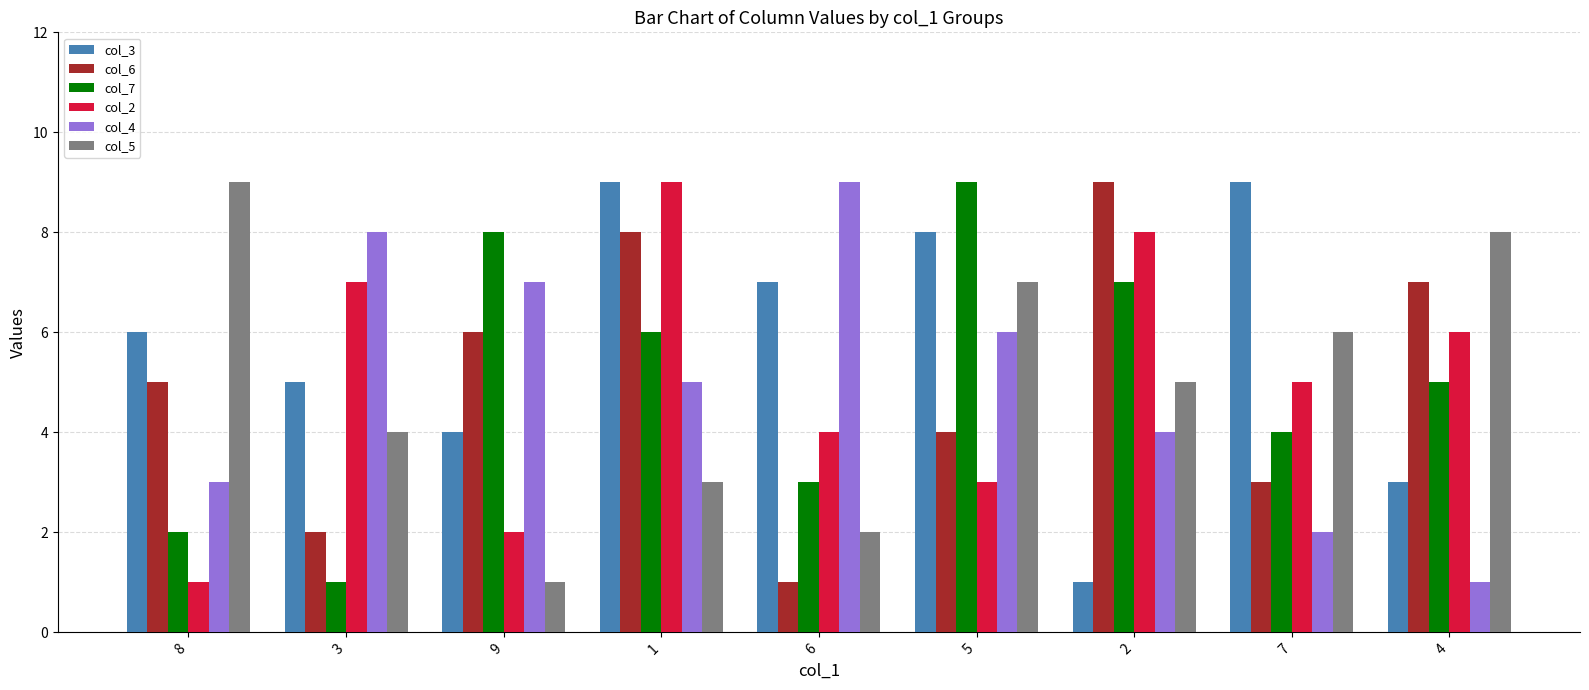

List the labels in order of col_5 value, largest first.

8, 4, 5, 7, 2, 3, 1, 6, 9